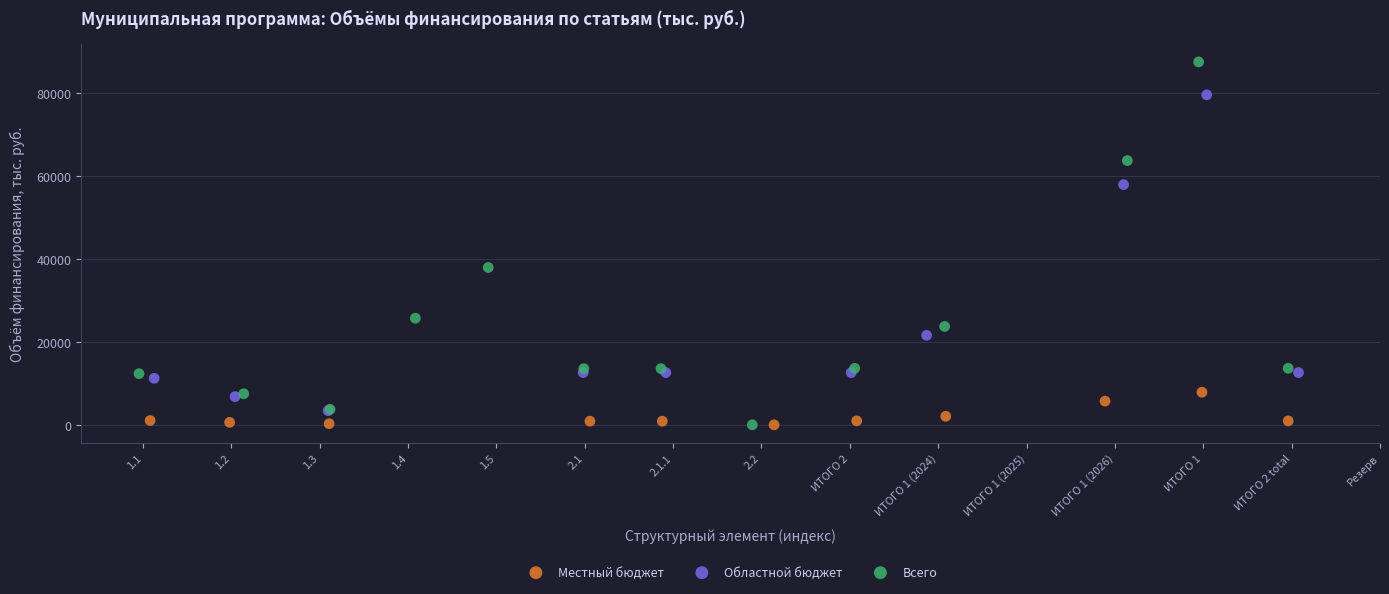

Which series has the largest Y range (max minus min)?

Всего